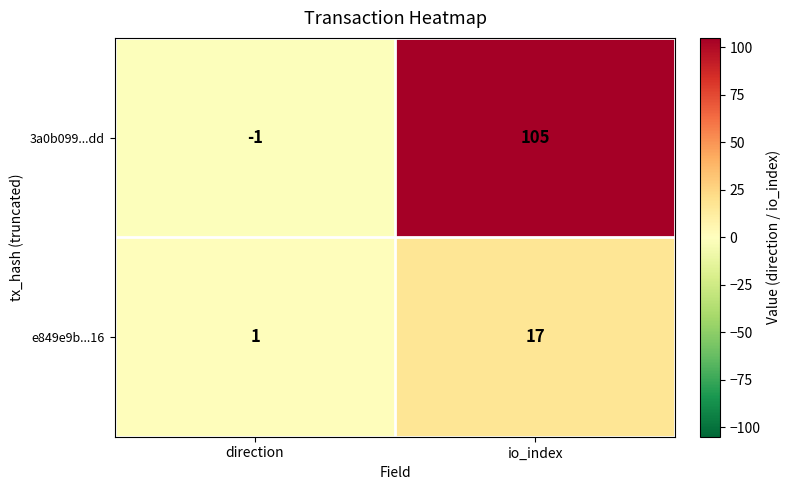

What is the highest value of the 3a0b099...dd series?

105